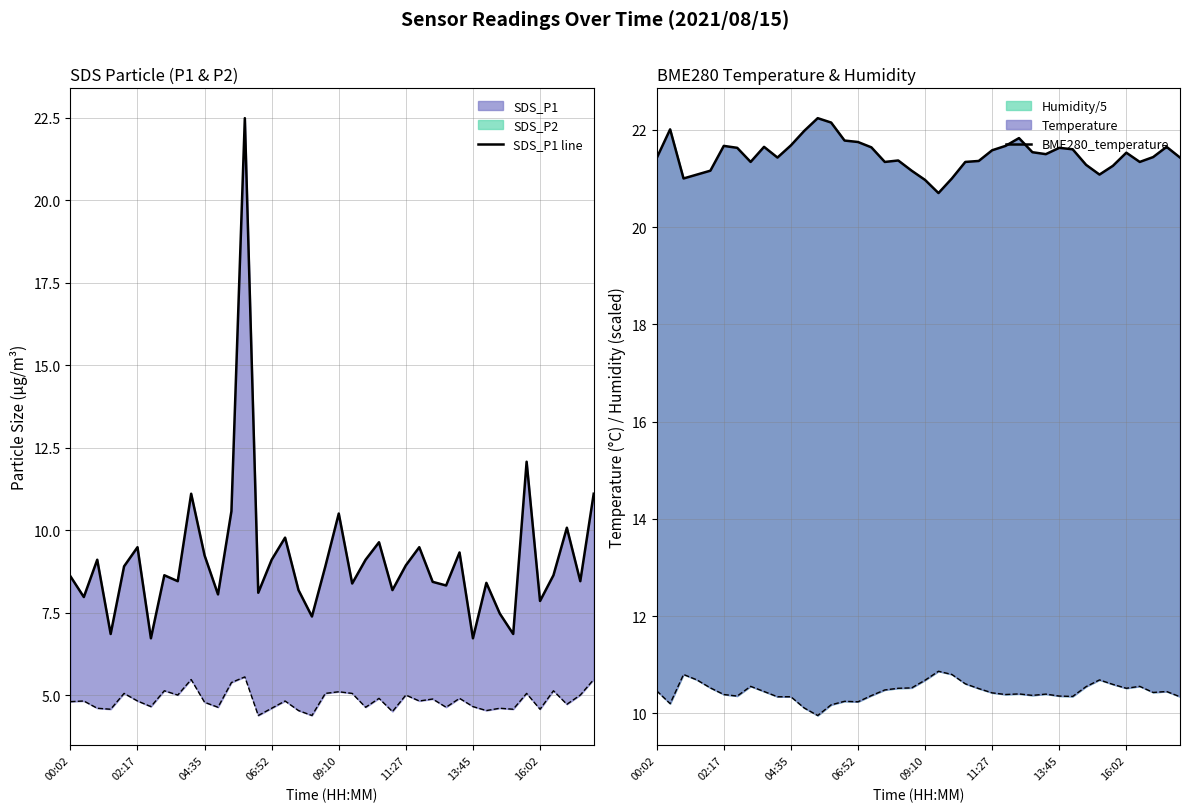

Between 19 and 26, which is larger?

26